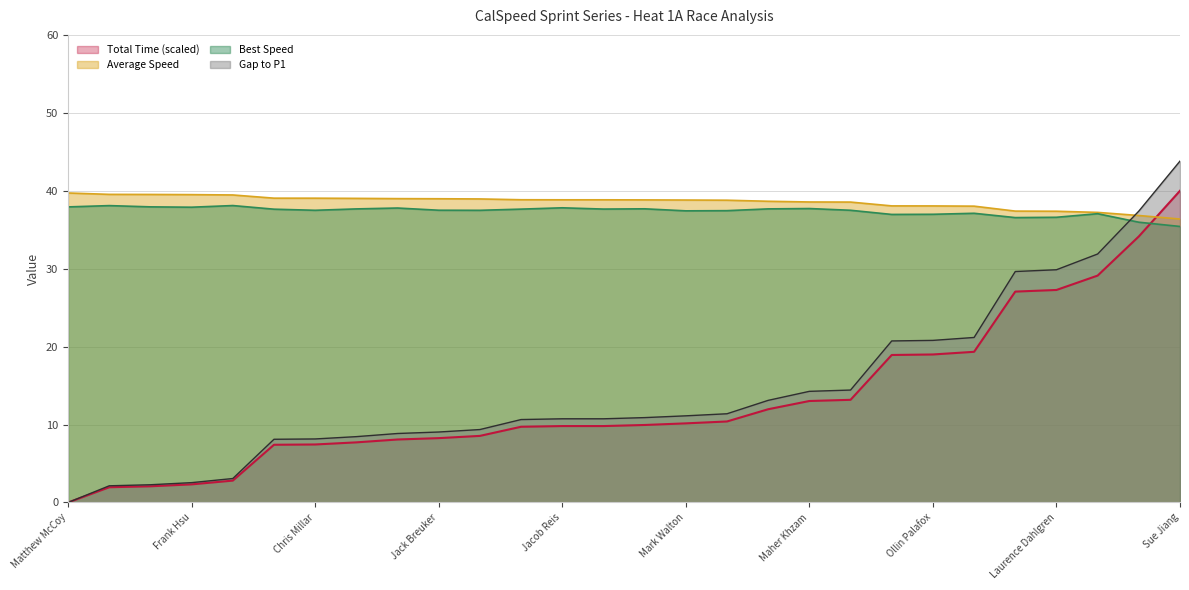

Which category has the lowest value in the Best Lap Time series?

Sue Jiang